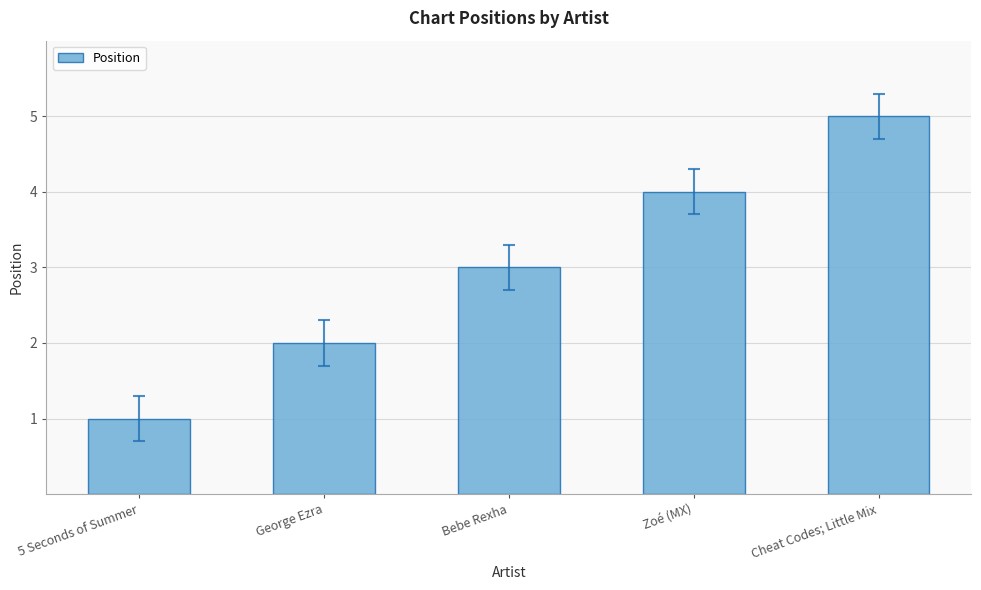

How many values are below 3?

2